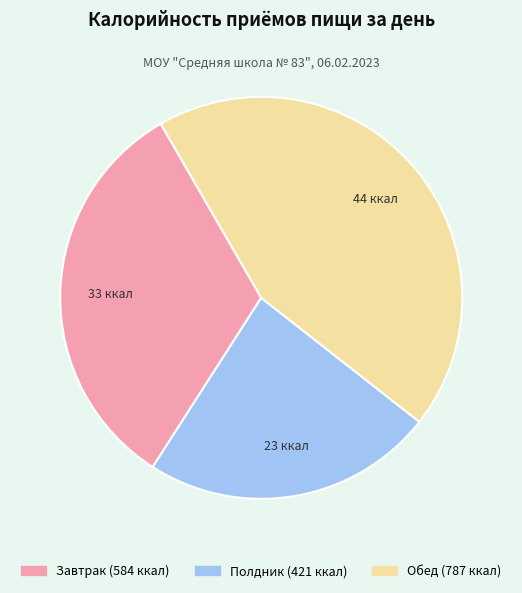

Is it true that Обед is 44% of the pie?

True